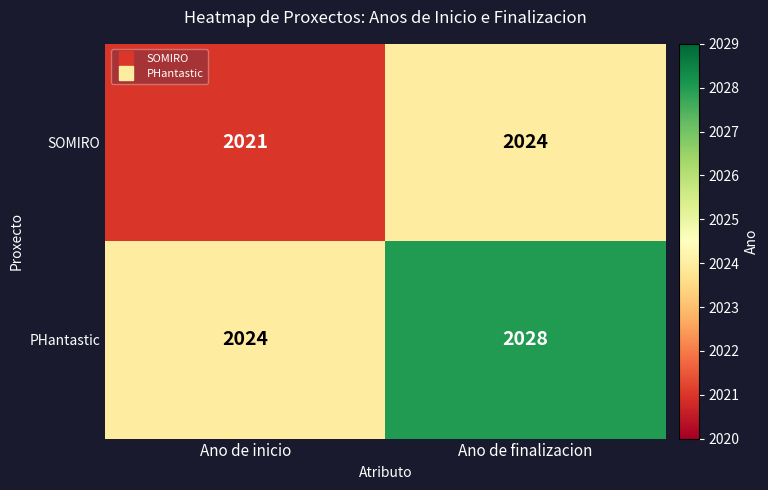

Reading left to right, list all the values displayed in this chart.

SOMIRO: Ano de inicio=2021	Ano de finalizacion=2024
PHantastic: Ano de inicio=2024	Ano de finalizacion=2028